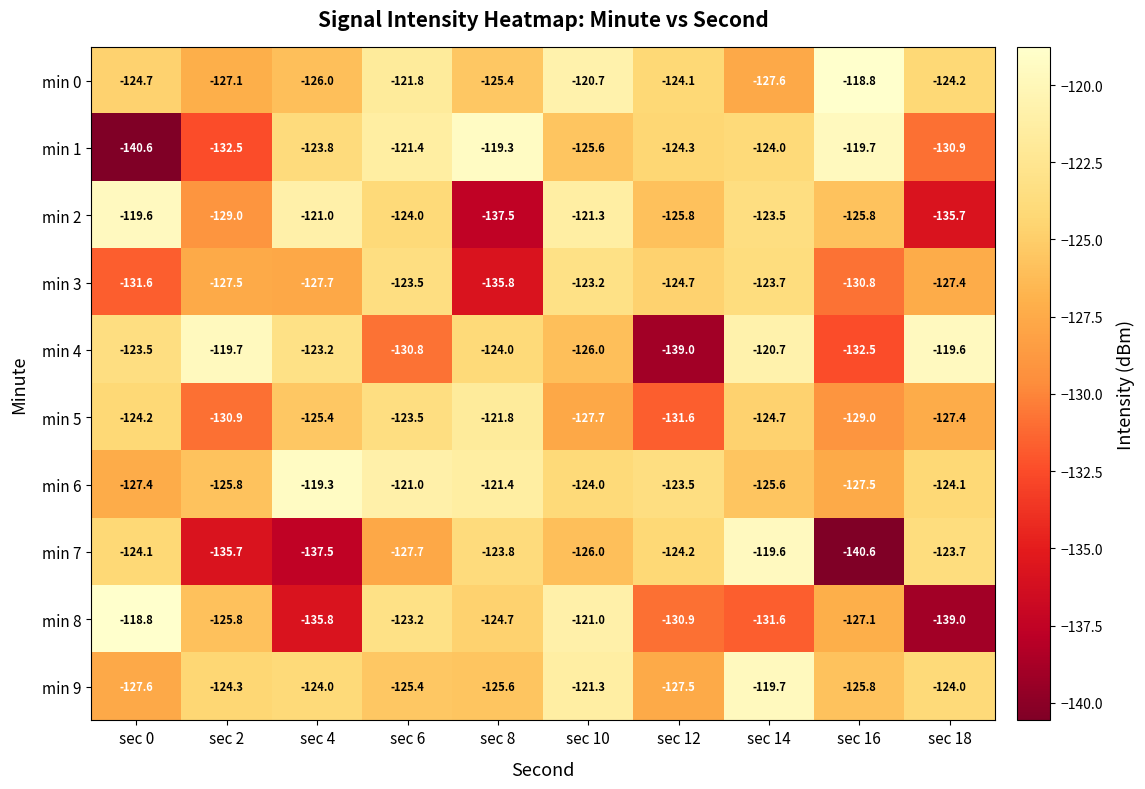

Rank the categories by min 7 value from highest to lowest.

sec 14, sec 18, sec 8, sec 0, sec 12, sec 10, sec 6, sec 2, sec 4, sec 16